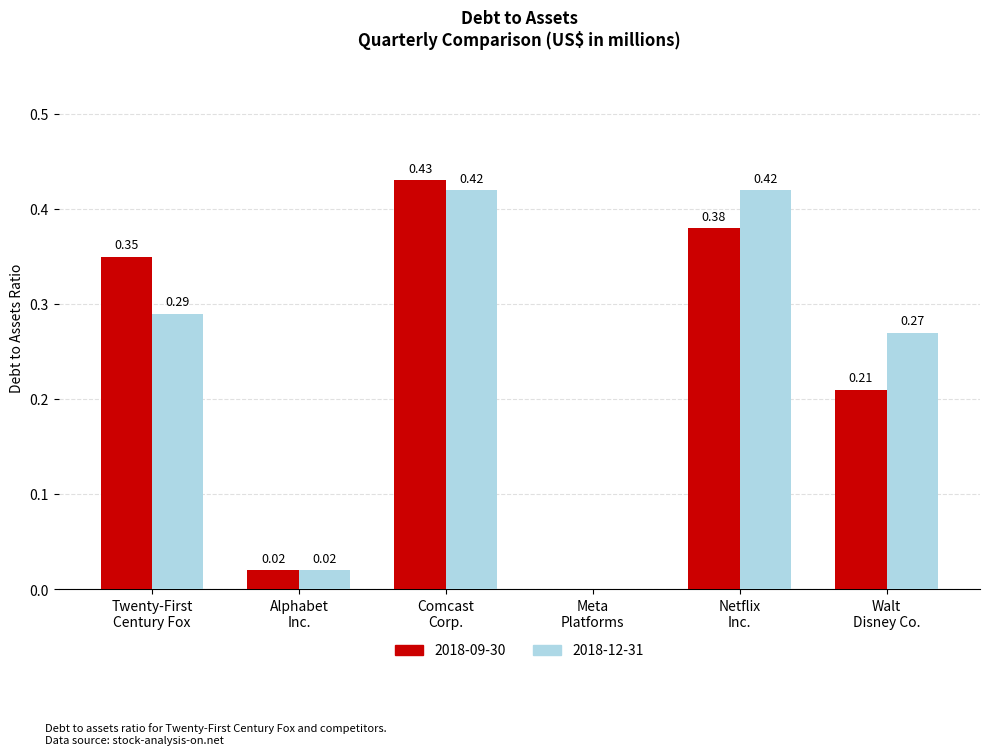

How many groups of bars are there?

6